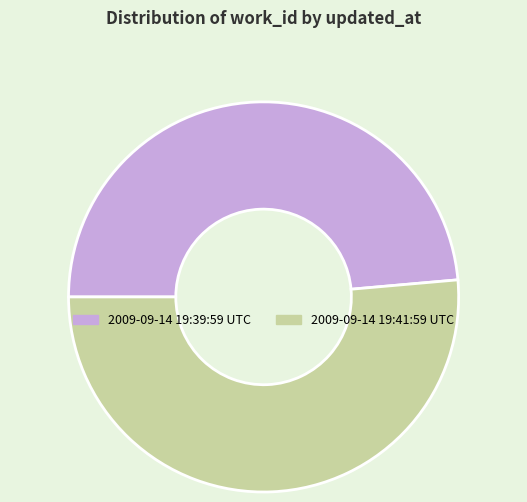

Which has a higher value, 2009-09-14 19:39:59 UTC or 2009-09-14 19:41:59 UTC?

2009-09-14 19:41:59 UTC